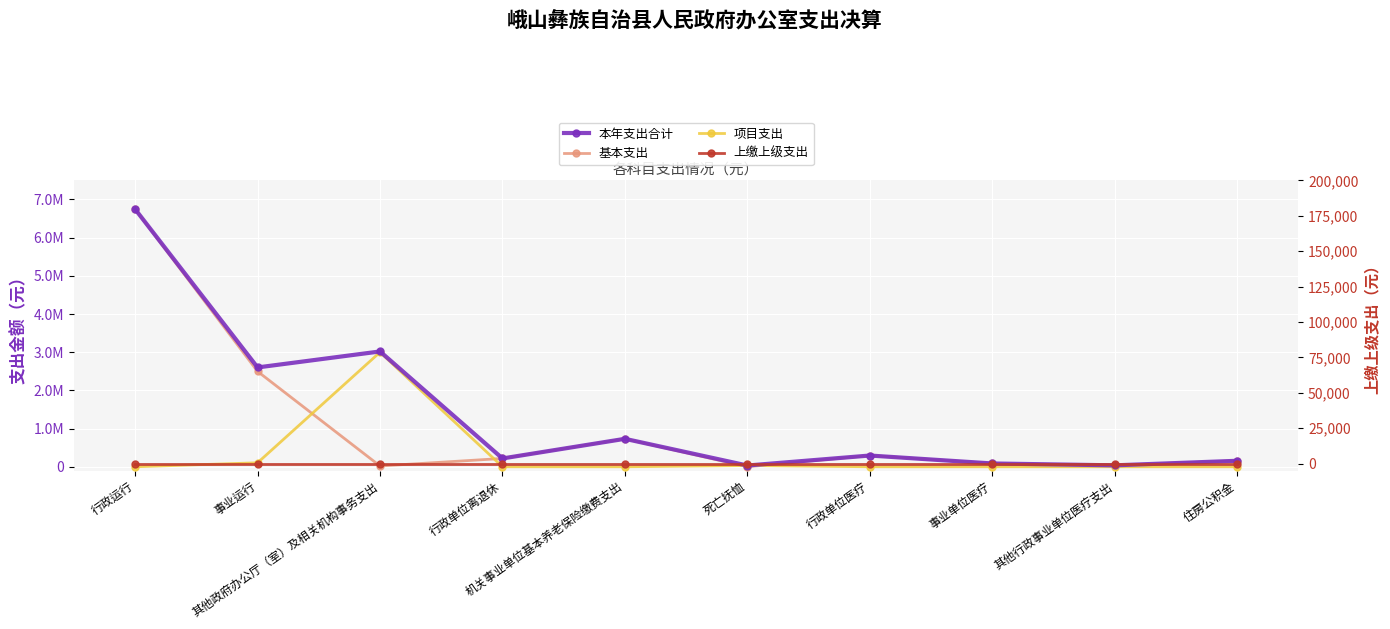

At which label does 本年支出合计 reach its peak?

行政运行